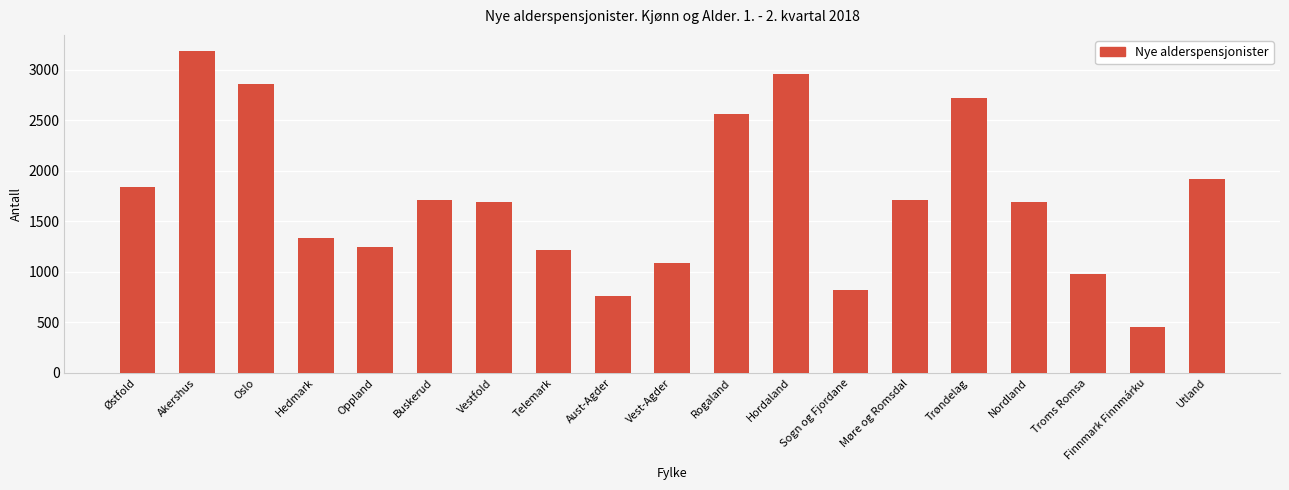

How many categories are shown in the chart?

19